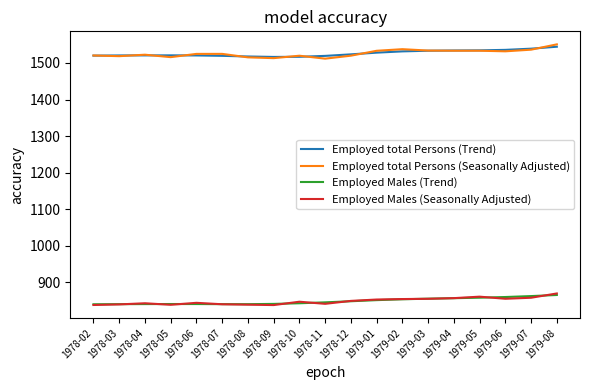

The Employed total Persons (Seasonally Adjusted) series shows 2541.7 at 1978-08. True or false?

False